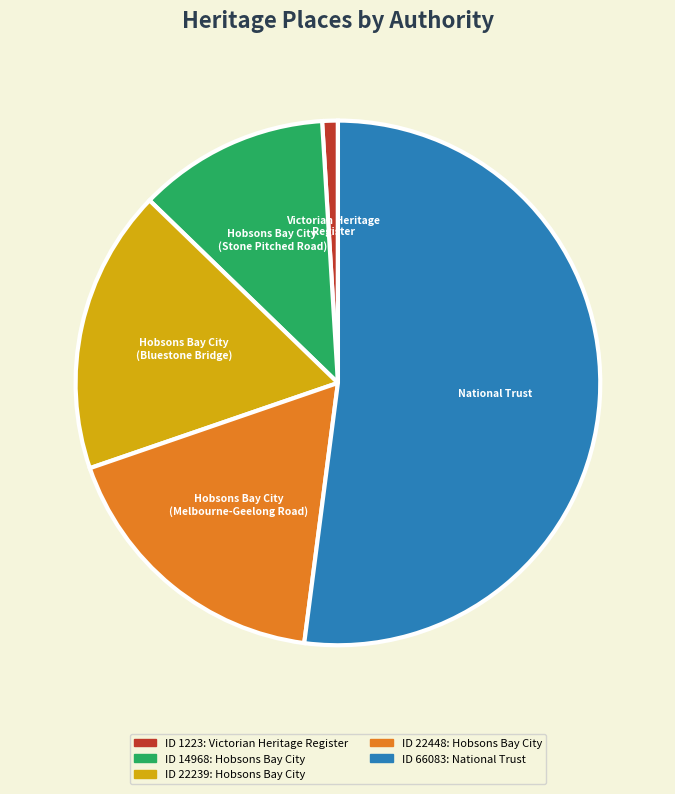

True or false: National Trust accounts for 61% of the total.

False